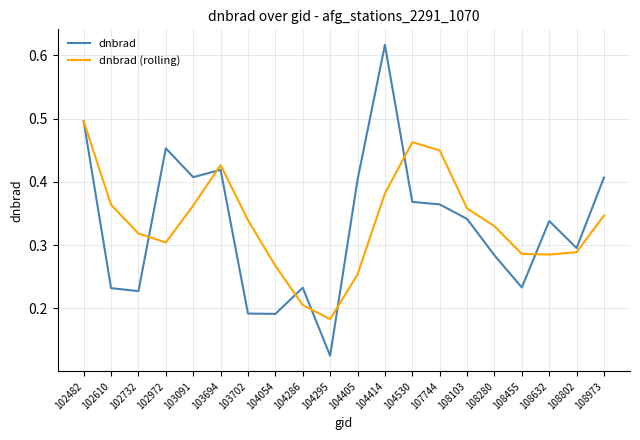

True or false: dnbrad has more than 2 interior local peaks.

True